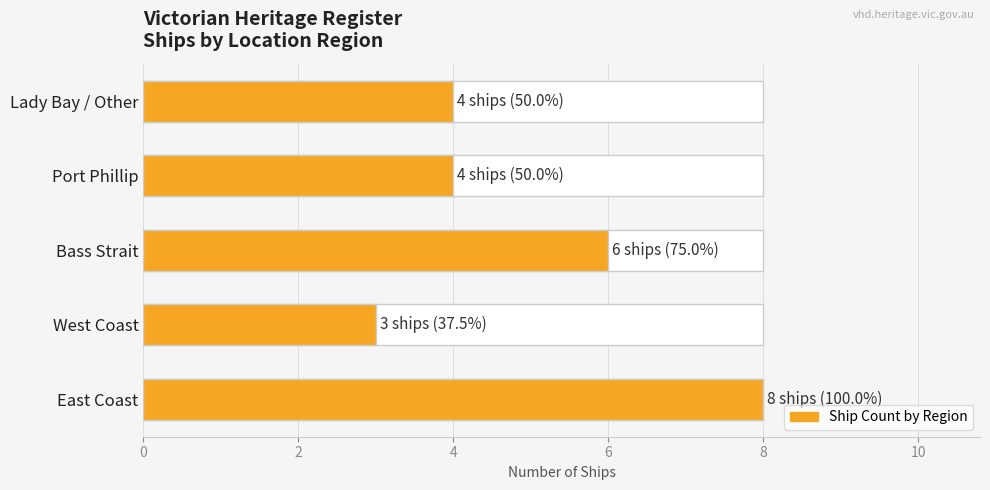

The chart shows a value of 8 at Bass Strait. True or false?

False